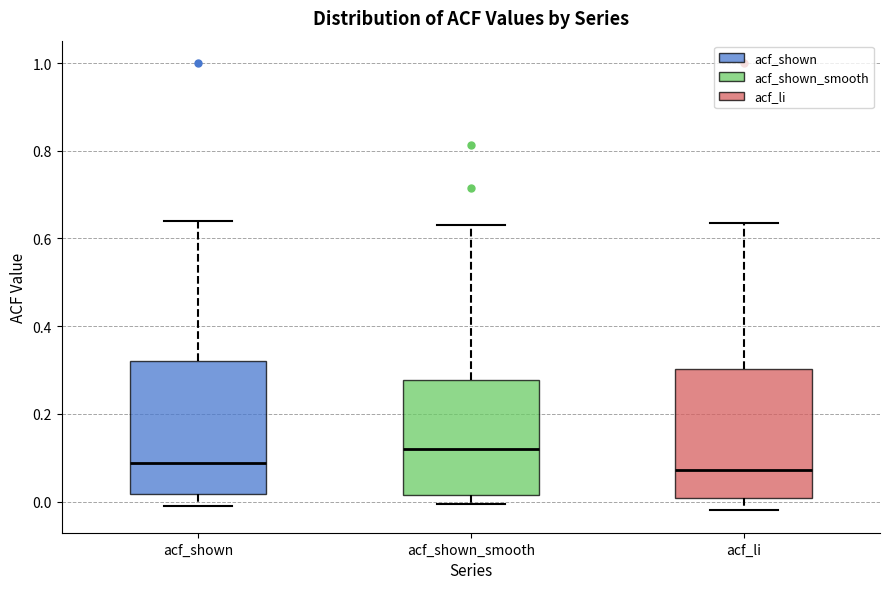

Reading left to right, read every box against the y-axis: the position of its median line, the range the box covers, and the ends of its whiskers. The values are not printed on the chart, so give them approximately, as read against the axis.

acf_shown: median 0.08, box 0.02 to 0.32, whiskers 0.00 to 0.64
acf_shown_smooth: median 0.12, box 0.02 to 0.28, whiskers 0.00 to 0.64
acf_li: median 0.08, box 0.00 to 0.30, whiskers -0.02 to 0.64